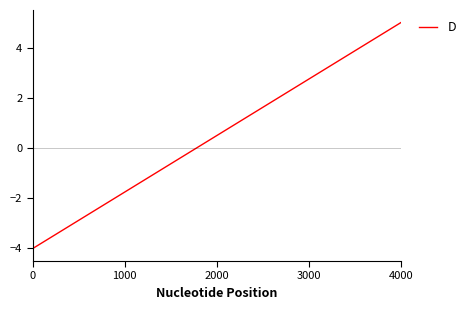

What is the maximum value shown in the chart?

5